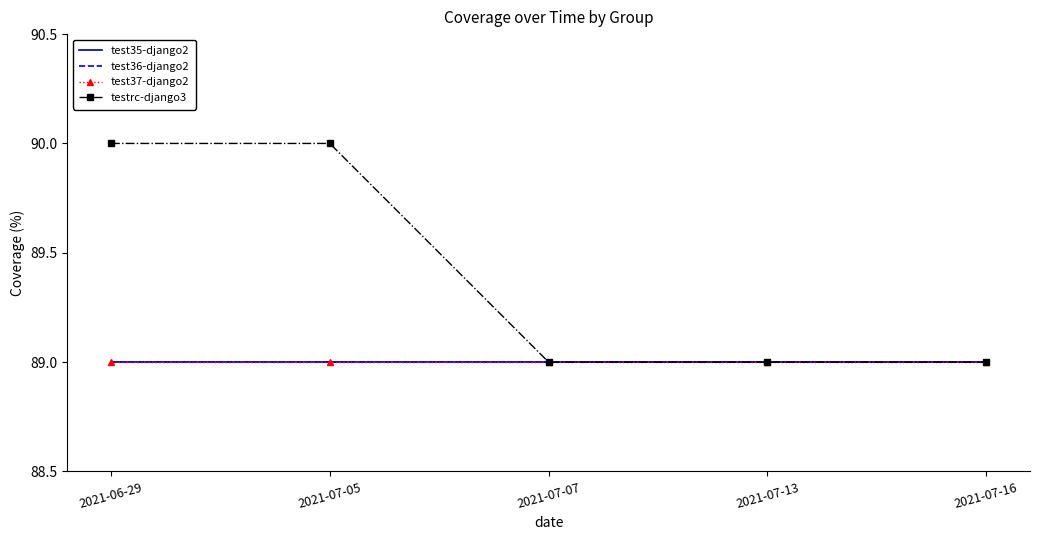

What is the value of the test35-django2 point at the 4th from the left?

89